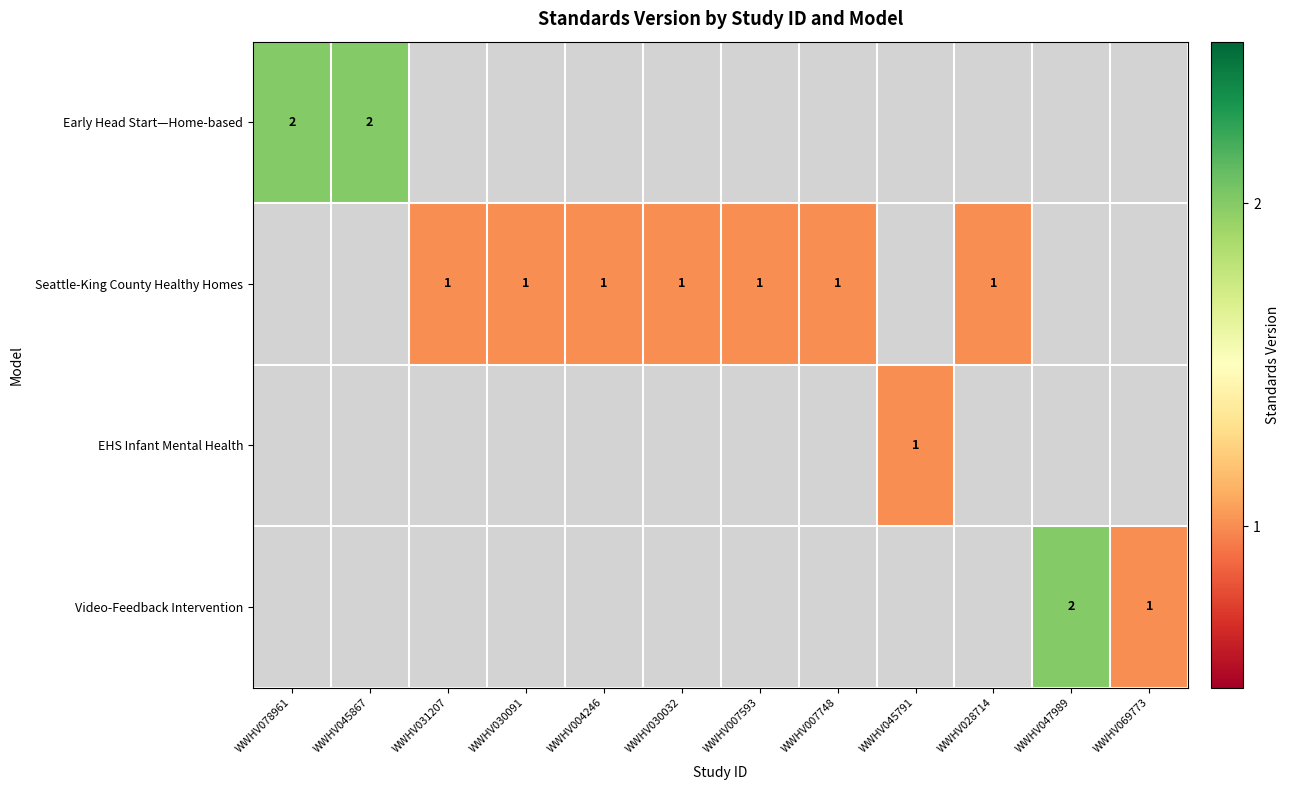

Is it true that Early Head Start—Home-based equals 2 at WWHV045867?

True